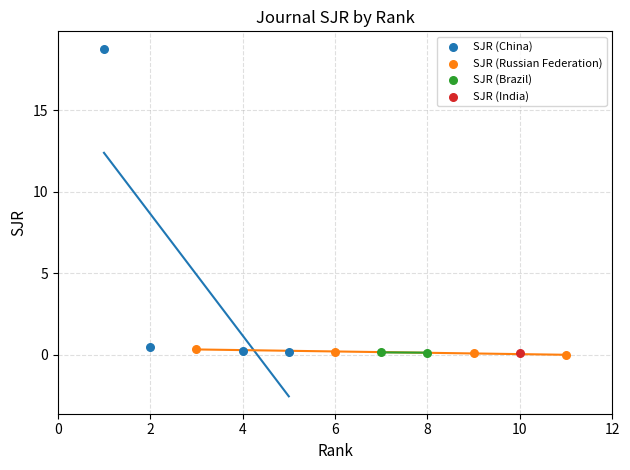

What are all the series names shown in the legend?

SJR (China), SJR (Russian Federation), SJR (Brazil), SJR (India)